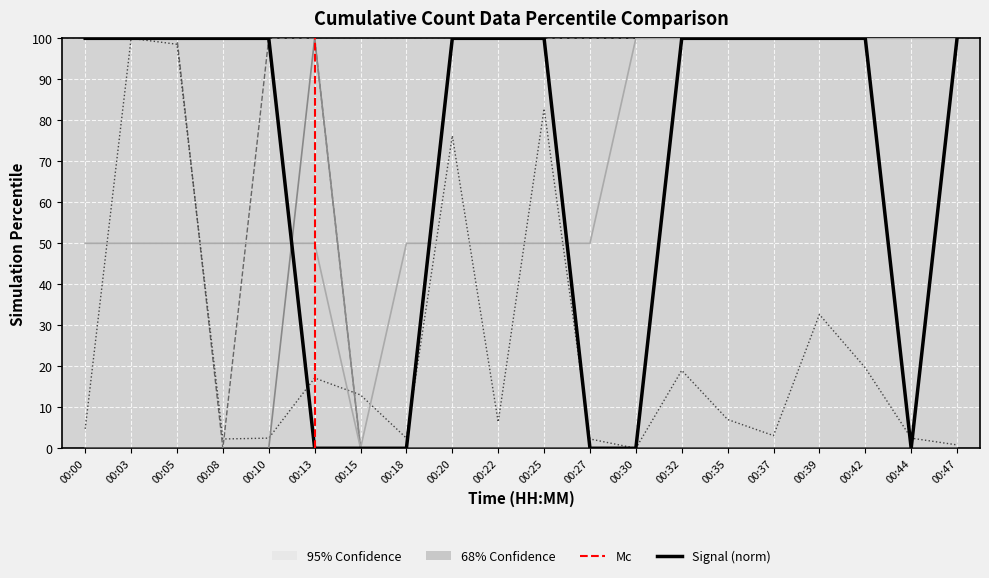

What is the total value across all series at 00:47?

300.8